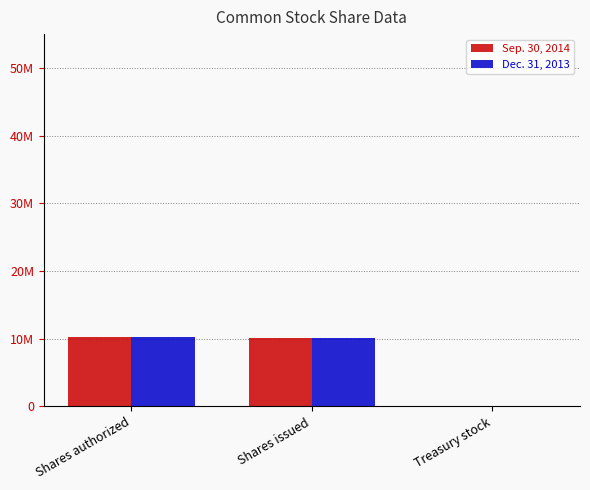

The value of Dec. 31, 2013 at Shares issued is 10164621. True or false?

True